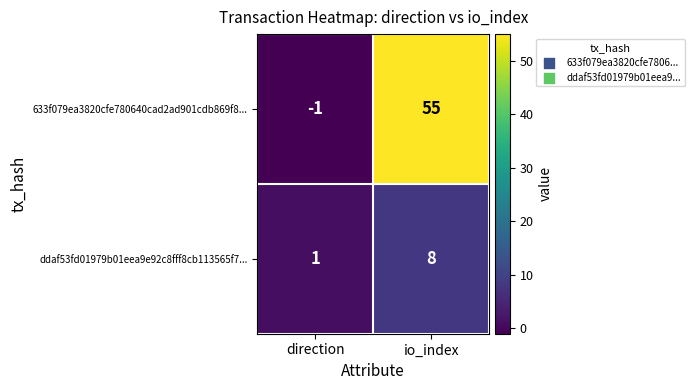

Which series has the widest spread of values?

633f079ea3820cfe780640cad2ad901cdb869f8...